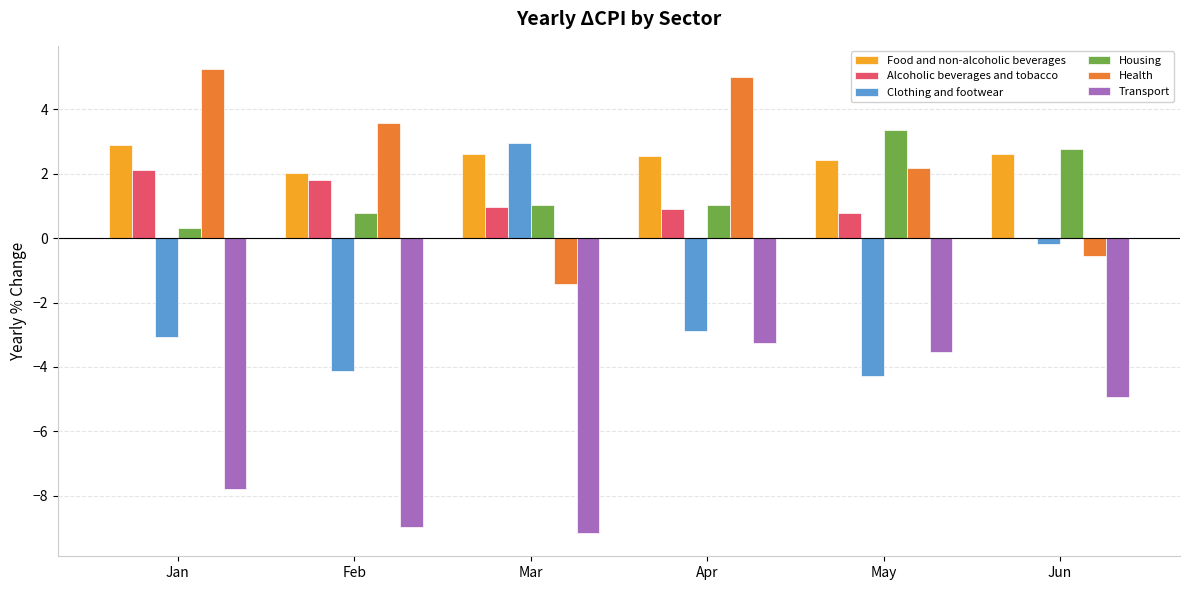

Is the value of Clothing and footwear at Apr greater than the value of Food and non-alcoholic beverages at Apr?

No